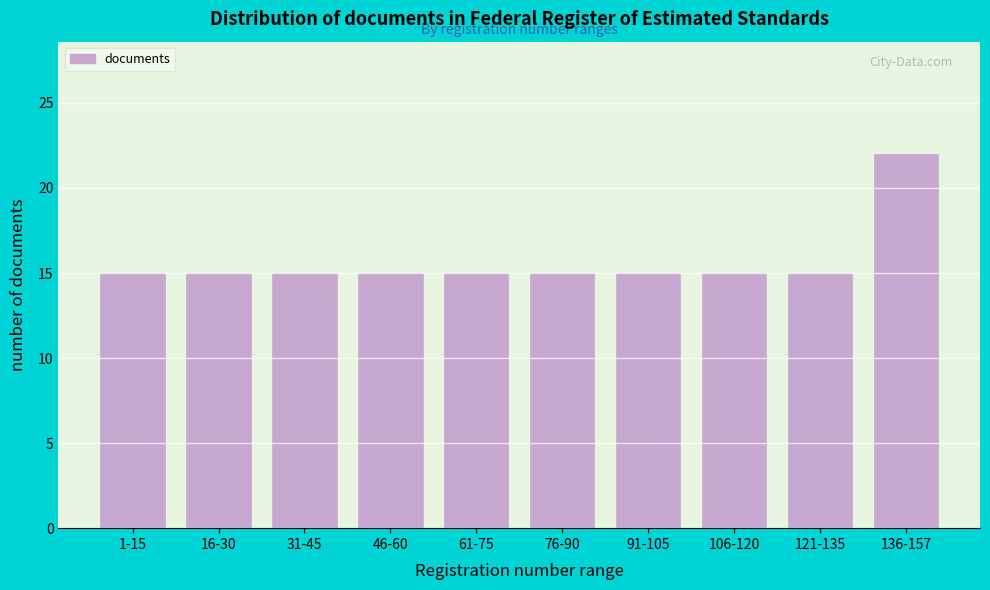

Reading right to left, list all the values displayed in this chart.

22	15	15	15	15	15	15	15	15	15